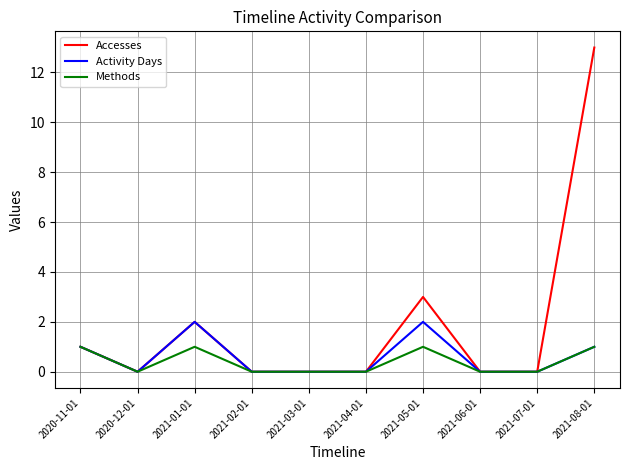

Is the value of Activity Days at 2021-05-01 greater than the value of Accesses at 2021-08-01?

No